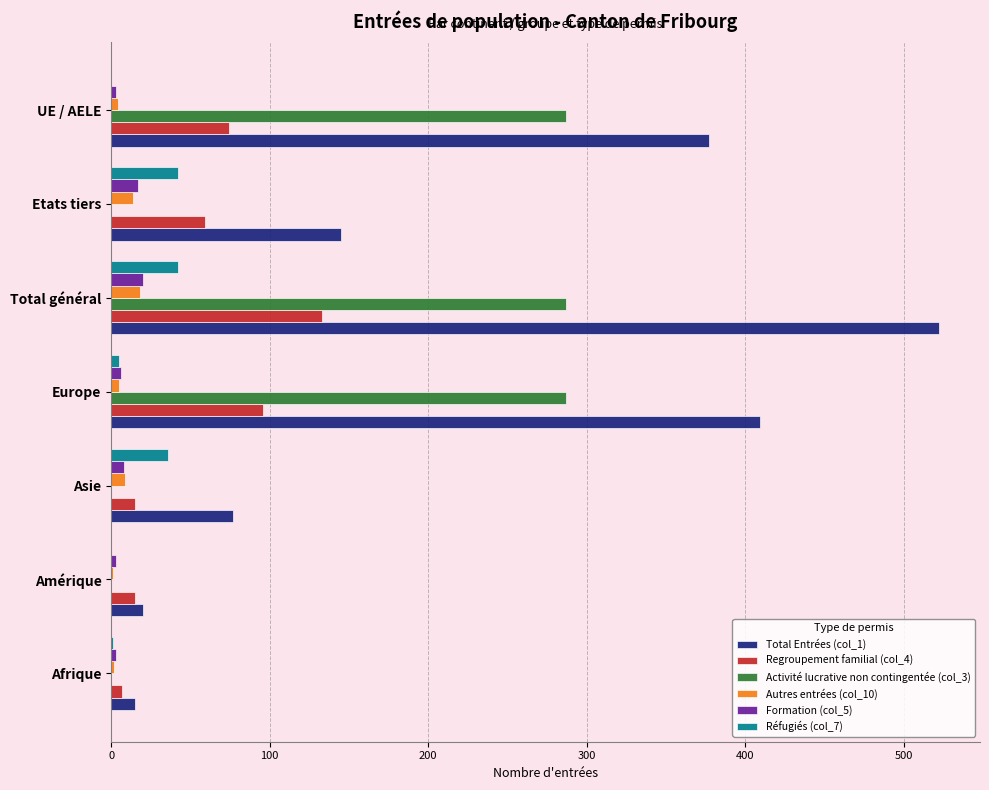

What is the greatest value displayed?

522